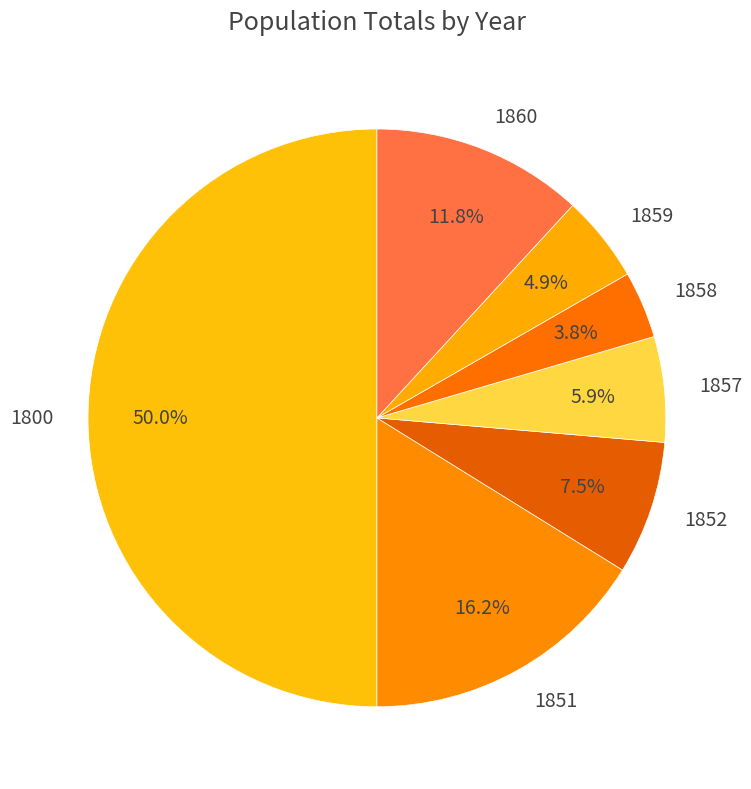

Is 1858 the majority of the pie?

No